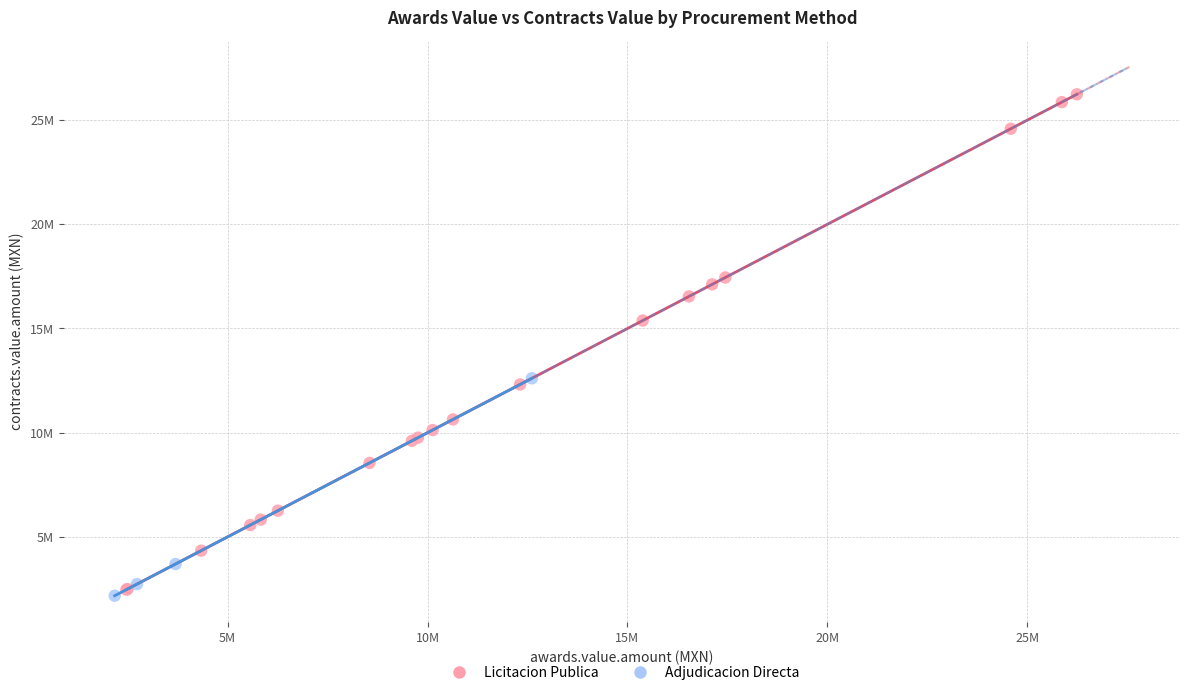

Which series contains the highest Y value?

Licitacion Publica